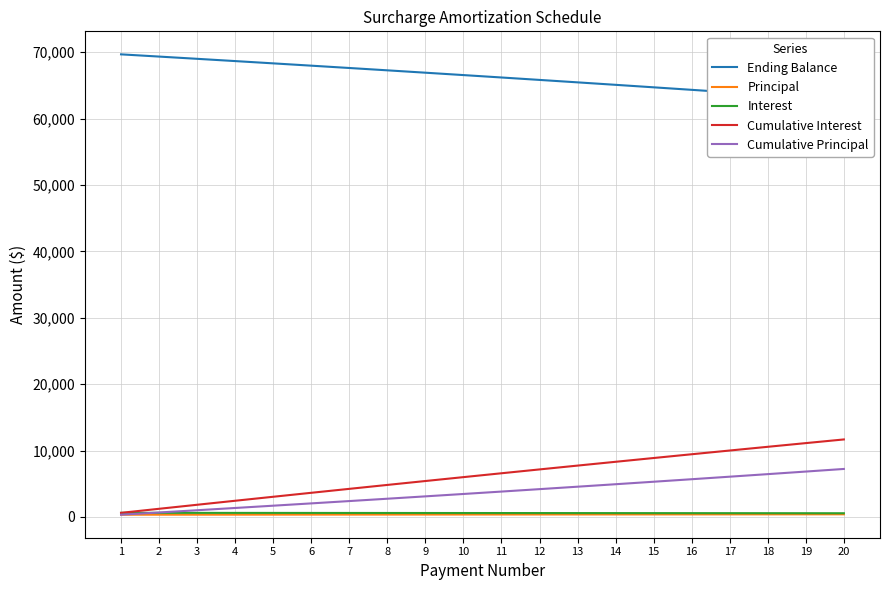

What are all the series names shown in the legend?

Ending Balance, Principal, Interest, Cumulative Interest, Cumulative Principal